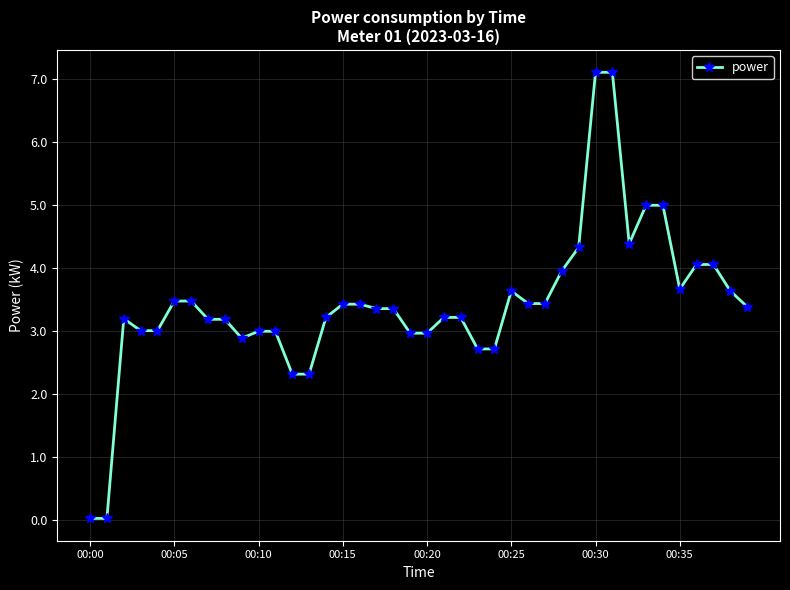

True or false: the data has more than 1 interior local peaks.

True